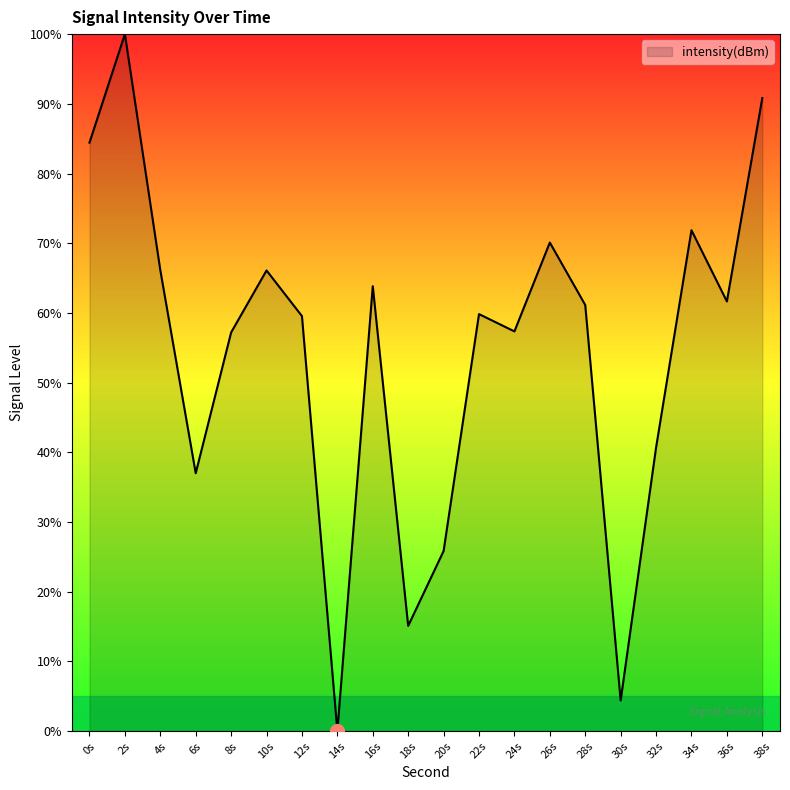

What is the difference between the maximum and minimum values?

100.0